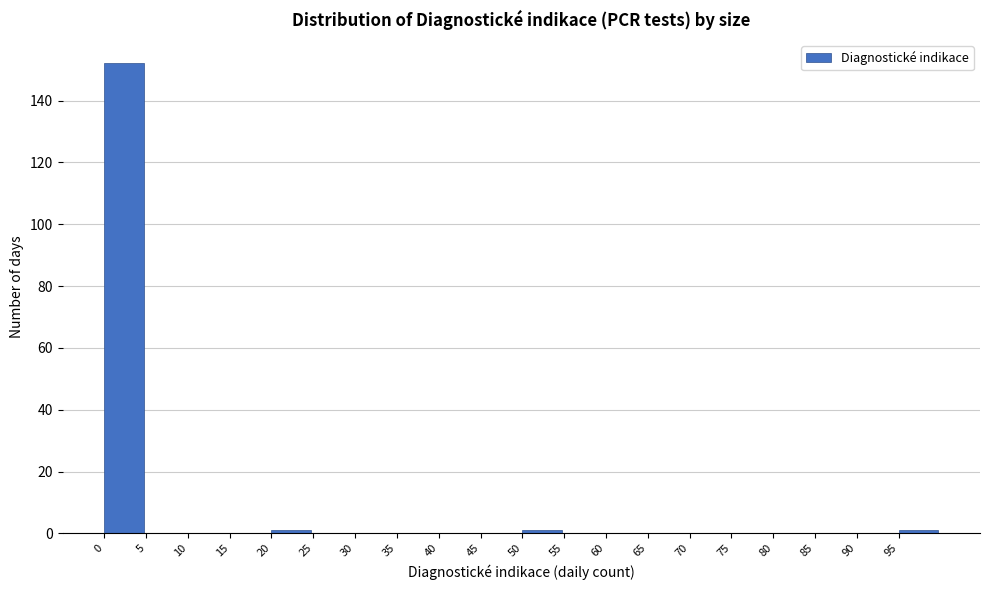

Reading left to right, transcribe this chart: for each bar, give the range it covers on the x-axis and its height. The values are not printed on the chart, so give them approximately, as read against the axis.

0 to 5: 152
5 to 10: 0
10 to 15: 0
15 to 20: 0
20 to 25: under 2
25 to 30: 0
30 to 35: 0
35 to 40: 0
40 to 45: 0
45 to 50: 0
50 to 55: under 2
55 to 60: 0
60 to 65: 0
65 to 70: 0
70 to 75: 0
75 to 80: 0
80 to 85: 0
85 to 90: 0
90 to 95: 0
95 to 100: under 2